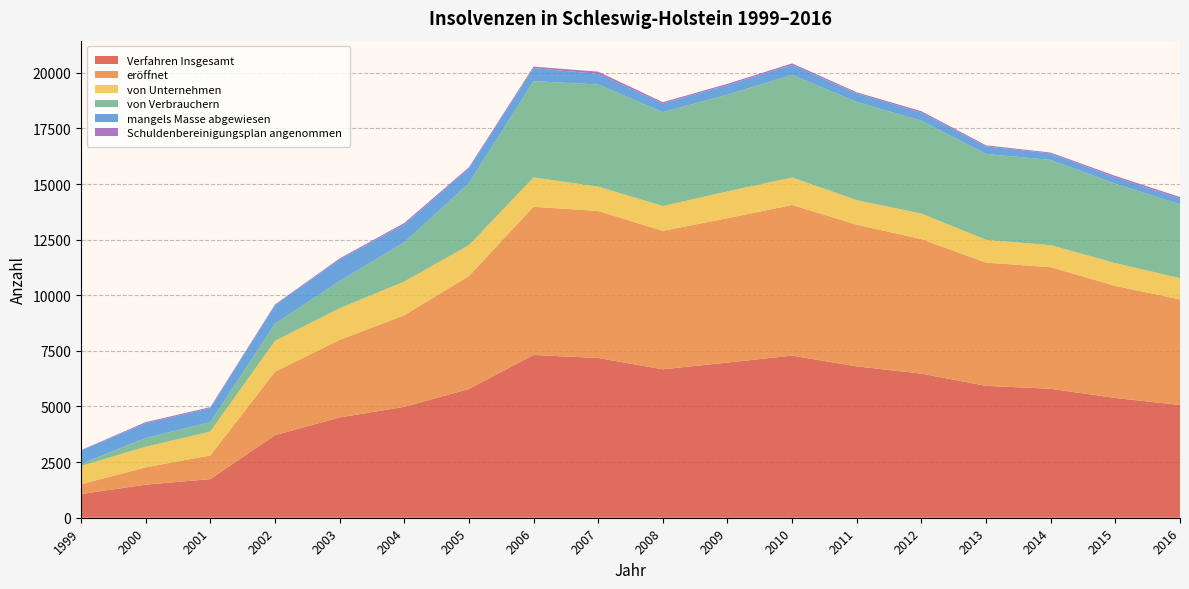

Reading right to left, what are all the values shown in this chart?

Verfahren Insgesamt: 5067	5384	5796	5928	6477	6803	7287	6976	6671	7181	7315	5788	4984	4507	3712	1737	1488	1064
eröffnet: 4745	5033	5467	5538	6049	6368	6772	6489	6224	6606	6663	5074	4115	3489	2849	1064	776	442
von Unternehmen: 956	1027	987	1026	1143	1104	1233	1203	1114	1095	1317	1387	1516	1420	1388	1072	926	820
von Verbrauchern: 3324	3569	3835	3858	4175	4412	4615	4349	4223	4592	4330	2788	1761	1222	772	425	394	91
mangels Masse abgewiesen: 256	282	287	342	366	382	446	430	387	476	585	662	800	974	825	628	662	607
Schuldenbereinigungsplan angenommen: 66	69	42	48	62	53	69	57	60	99	67	52	69	44	38	45	50	15